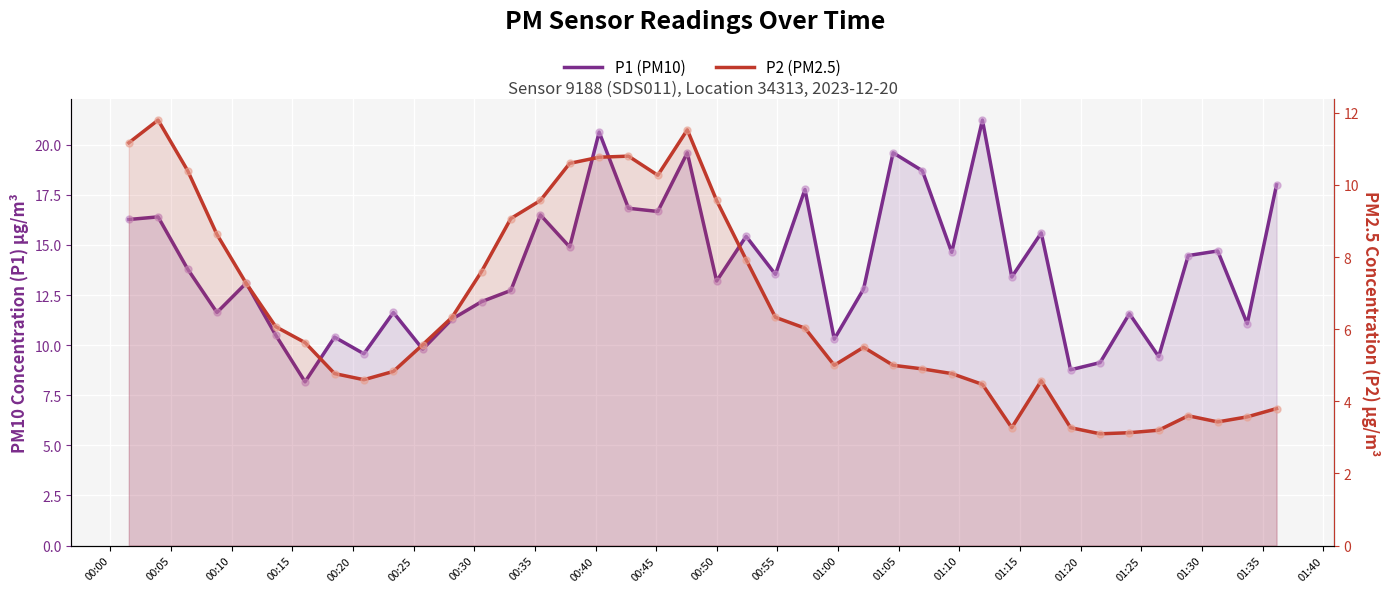

Which series has the widest spread of Y values?

P1 (PM10)